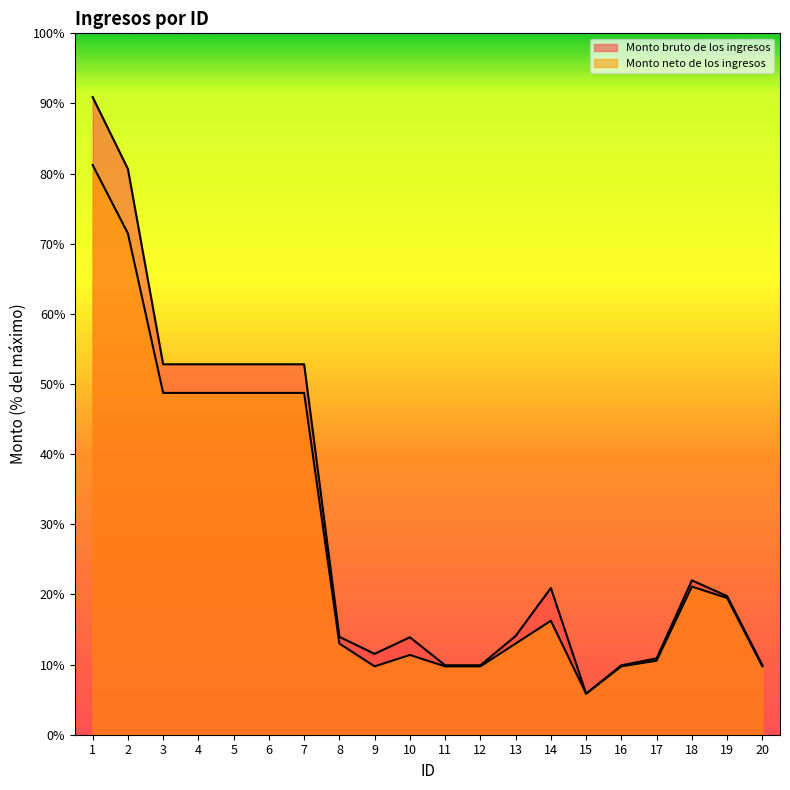

Rank the series by their average value, from lowest to highest.

Monto neto de los ingresos, Monto bruto de los ingresos